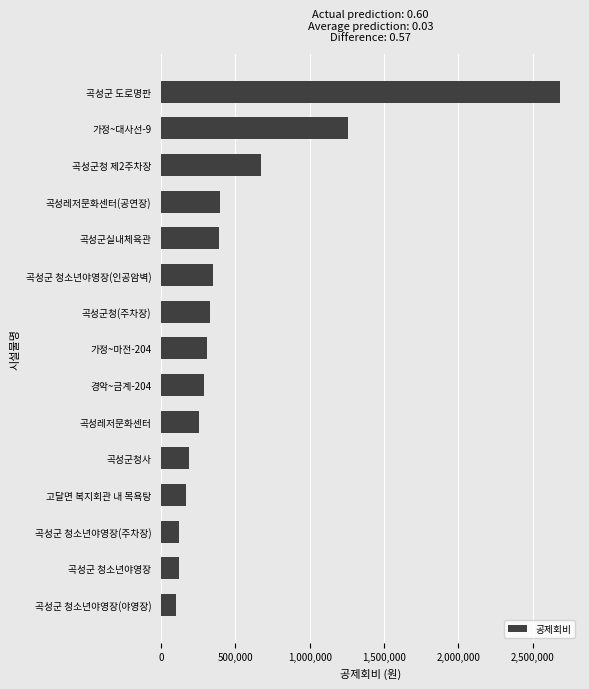

Which has a higher value, 곡성군 도로명판 or 가정~마전-204?

곡성군 도로명판